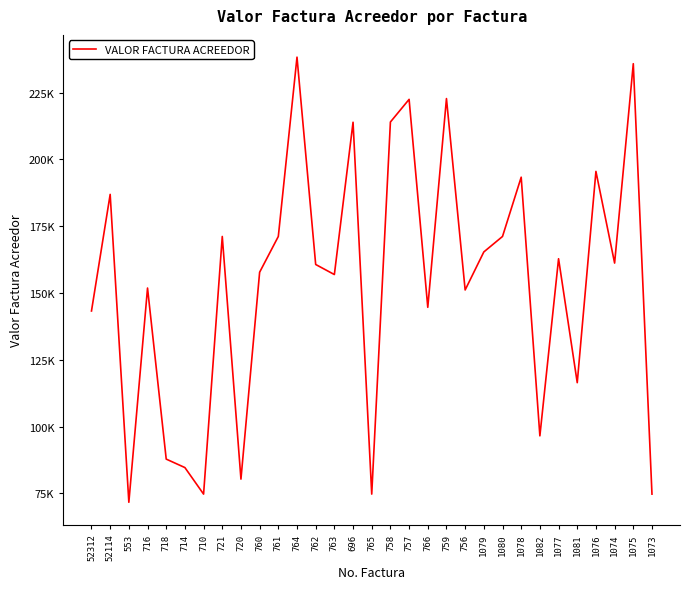

What is the sum of the values at 1081 and 710?

191195